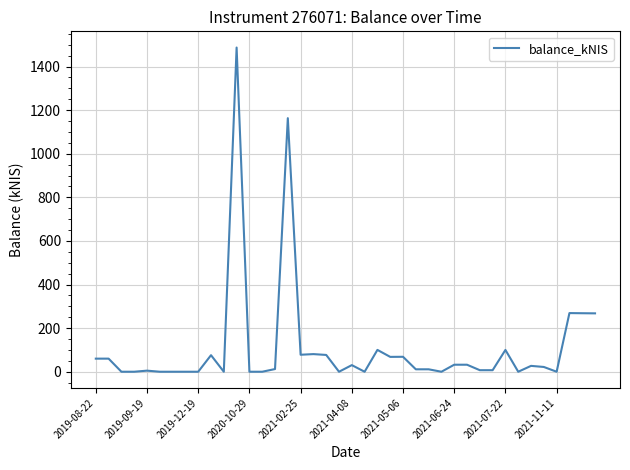

What is the maximum value shown in the chart?

1487.2